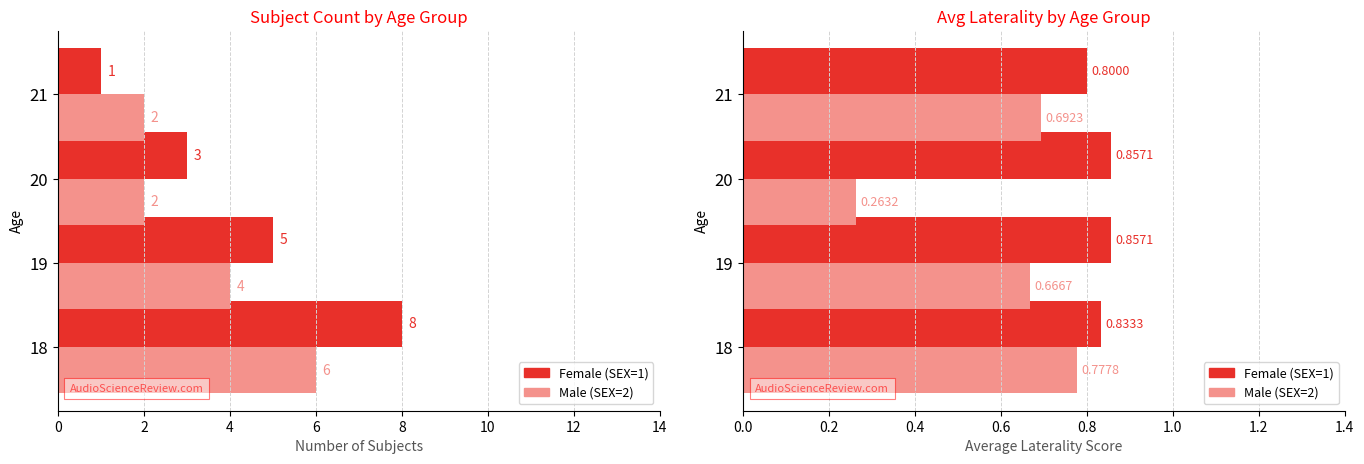

How many categories are shown in the chart?

4